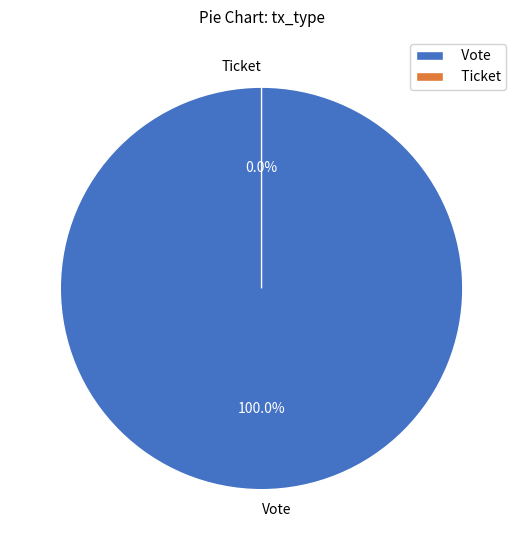

Which slice is the smallest?

Ticket